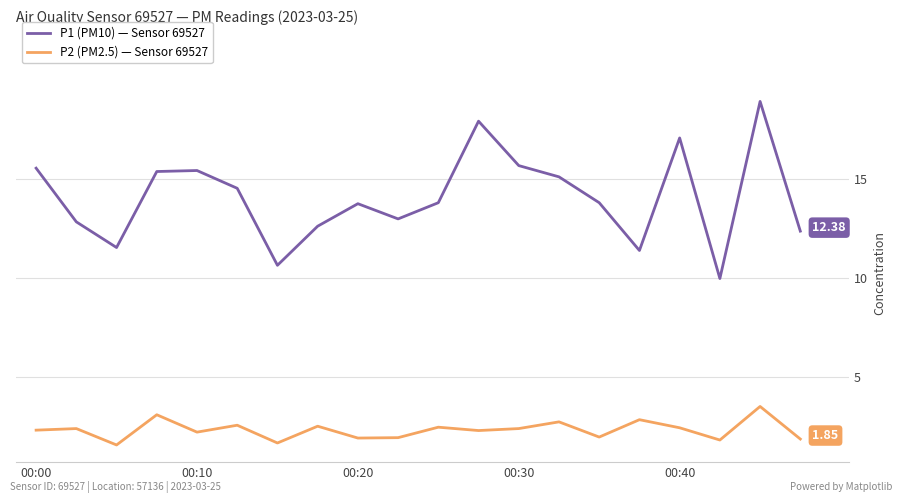

Which series has the largest total across all categories?

P1 (PM10) — Sensor 69527